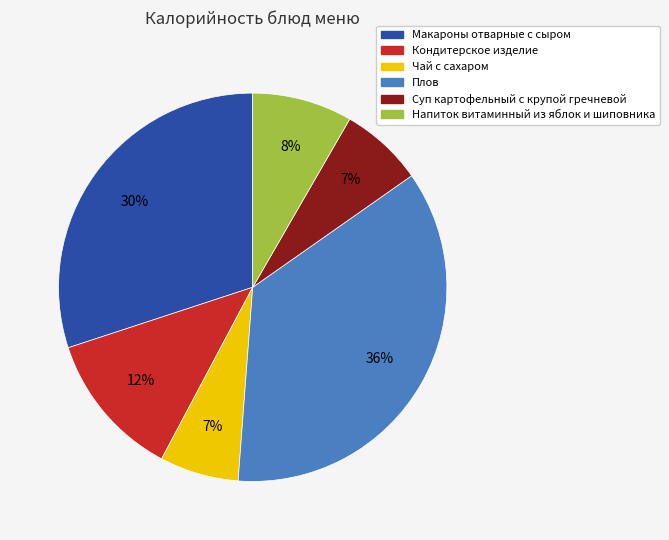

What is the largest slice in the pie chart?

Плов